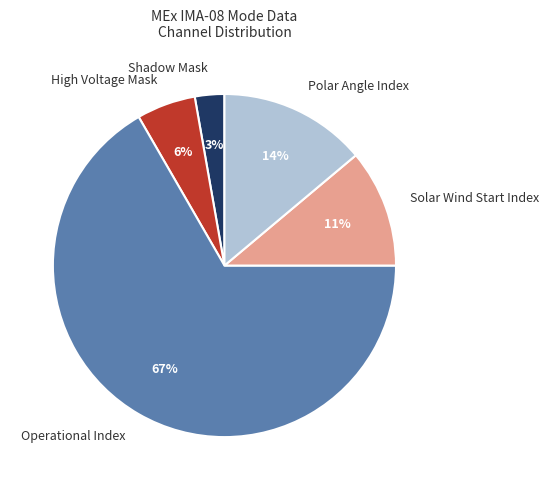

To the nearest percent, what is the average slice percentage?

20%